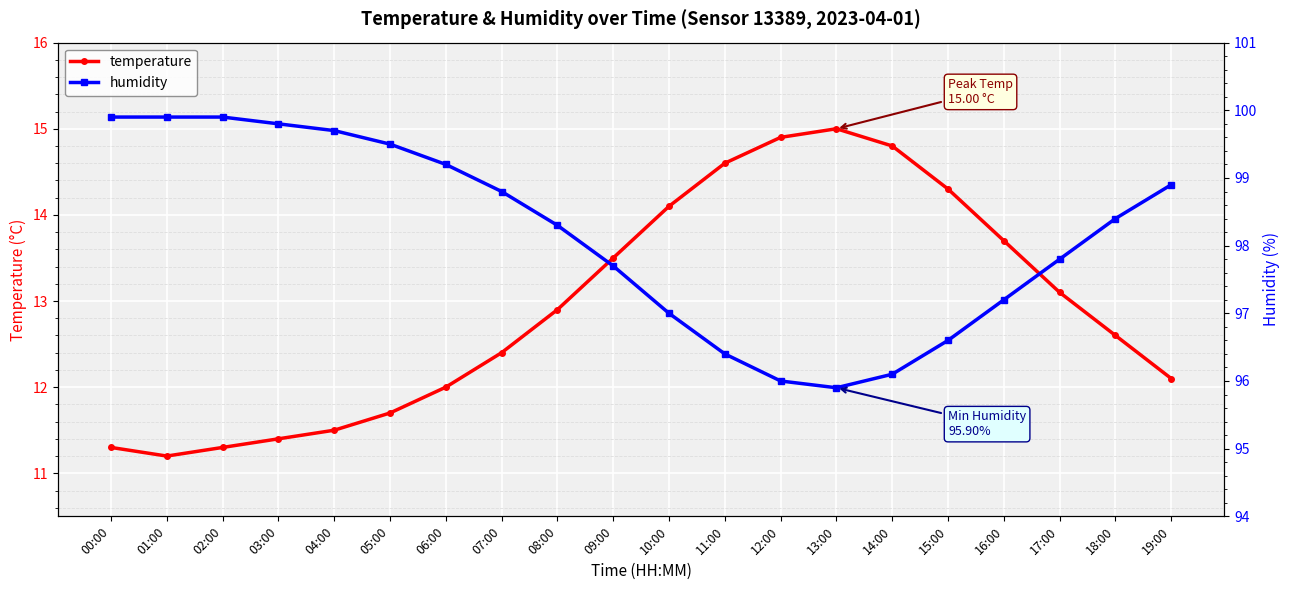

Reading right to left, list all the values displayed in this chart.

temperature: 19:00=12.1	18:00=12.6	17:00=13.1	16:00=13.7	15:00=14.3	14:00=14.8	13:00=15.0	12:00=14.9	11:00=14.6	10:00=14.1	09:00=13.5	08:00=12.9	07:00=12.4	06:00=12.0	05:00=11.7	04:00=11.5	03:00=11.4	02:00=11.3	01:00=11.2	00:00=11.3
humidity: 19:00=98.9	18:00=98.4	17:00=97.8	16:00=97.2	15:00=96.6	14:00=96.1	13:00=95.9	12:00=96.0	11:00=96.4	10:00=97.0	09:00=97.7	08:00=98.3	07:00=98.8	06:00=99.2	05:00=99.5	04:00=99.7	03:00=99.8	02:00=99.9	01:00=99.9	00:00=99.9